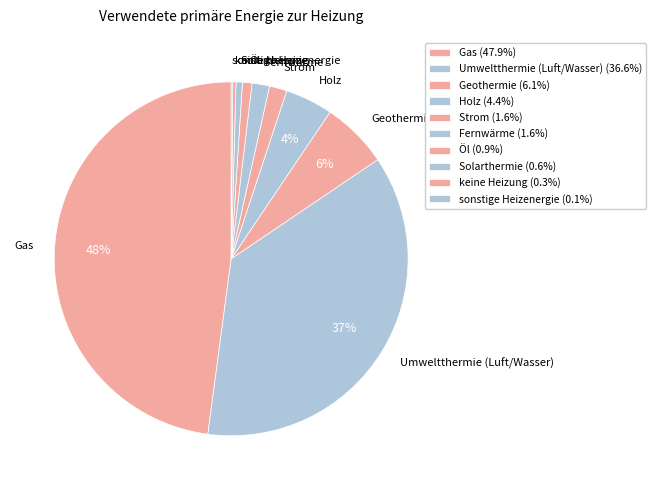

To the nearest percent, what percentage of the pie is Umweltthermie (Luft/Wasser)?

37%